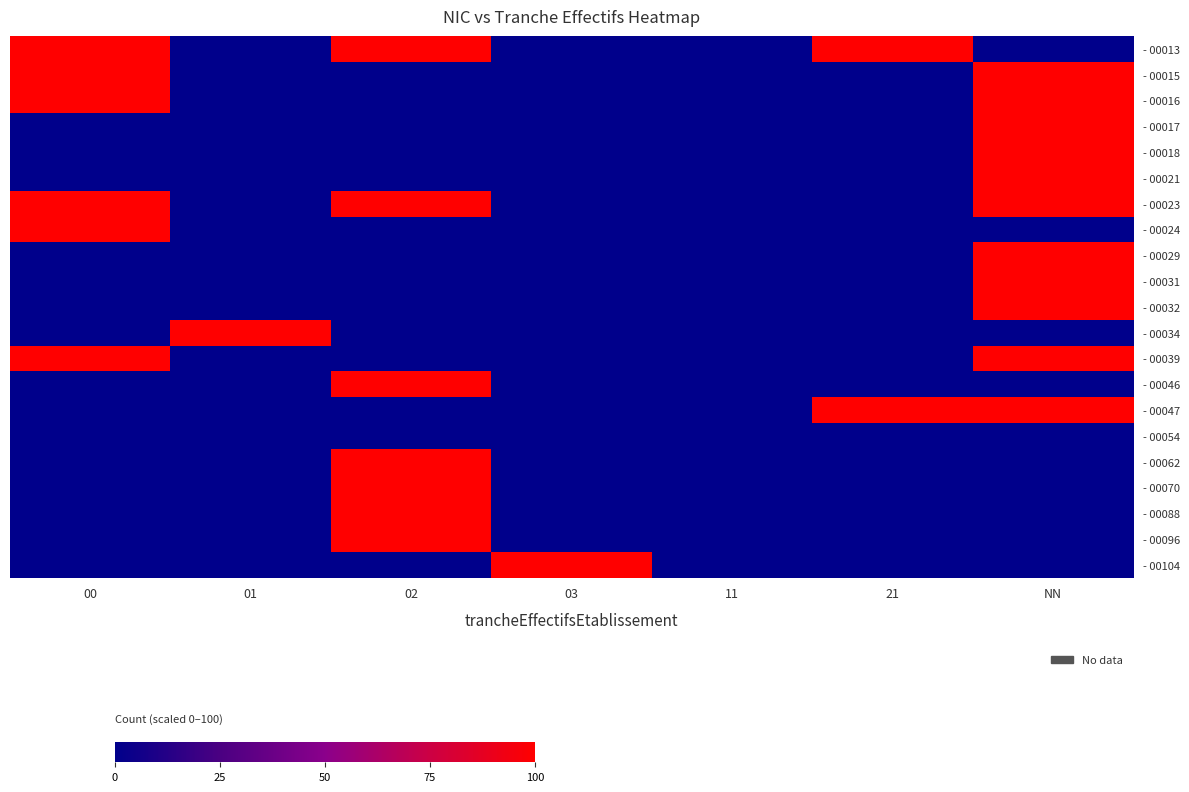

Reading left to right, what are all the values shown in this chart?

- 00013: 00=100	01=0	02=100	03=0	11=0	21=100	NN=0
- 00015: 00=100	01=0	02=0	03=0	11=0	21=0	NN=100
- 00016: 00=100	01=0	02=0	03=0	11=0	21=0	NN=100
- 00017: 00=0	01=0	02=0	03=0	11=0	21=0	NN=100
- 00018: 00=0	01=0	02=0	03=0	11=0	21=0	NN=100
- 00021: 00=0	01=0	02=0	03=0	11=0	21=0	NN=100
- 00023: 00=100	01=0	02=100	03=0	11=0	21=0	NN=100
- 00024: 00=100	01=0	02=0	03=0	11=0	21=0	NN=0
- 00029: 00=0	01=0	02=0	03=0	11=0	21=0	NN=100
- 00031: 00=0	01=0	02=0	03=0	11=0	21=0	NN=100
- 00032: 00=0	01=0	02=0	03=0	11=0	21=0	NN=100
- 00034: 00=0	01=100	02=0	03=0	11=0	21=0	NN=0
- 00039: 00=100	01=0	02=0	03=0	11=0	21=0	NN=100
- 00046: 00=0	01=0	02=100	03=0	11=0	21=0	NN=0
- 00047: 00=0	01=0	02=0	03=0	11=0	21=100	NN=100
- 00054: 00=0	01=0	02=0	03=0	11=0	21=0	NN=0
- 00062: 00=0	01=0	02=100	03=0	11=0	21=0	NN=0
- 00070: 00=0	01=0	02=100	03=0	11=0	21=0	NN=0
- 00088: 00=0	01=0	02=100	03=0	11=0	21=0	NN=0
- 00096: 00=0	01=0	02=100	03=0	11=0	21=0	NN=0
- 00104: 00=0	01=0	02=0	03=100	11=0	21=0	NN=0